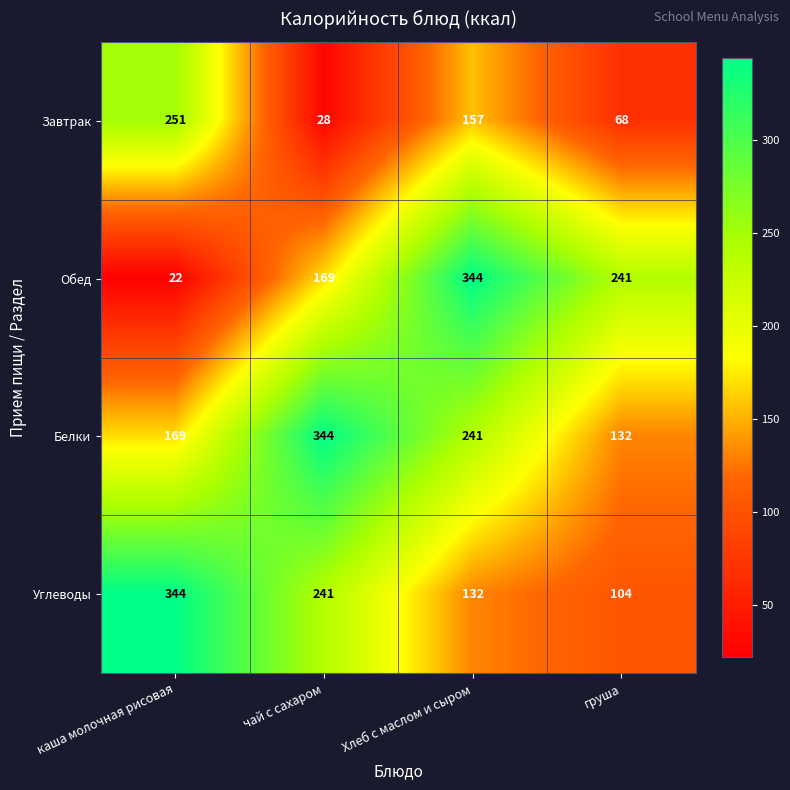

What is the difference between the maximum and minimum values in the Белки series?

212